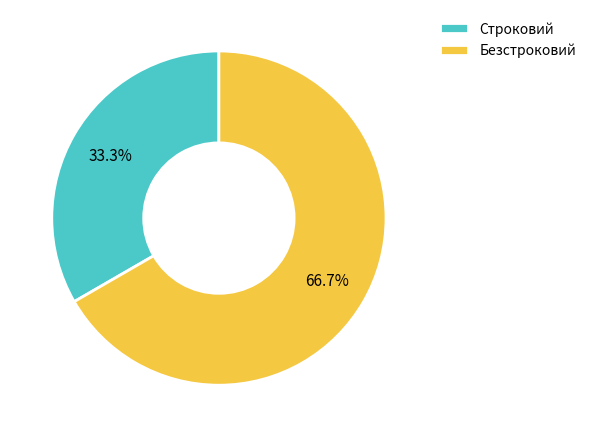

Does Безстроковий account for over 50% of the chart?

Yes